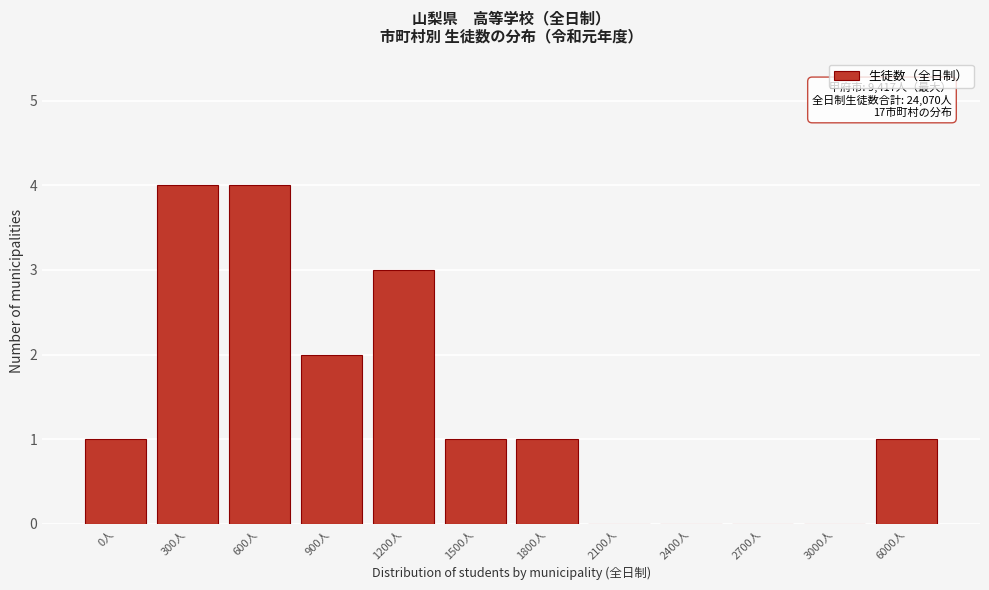

Reading left to right, transcribe all the data shown in this chart.

0人=1	300人=4	600人=4	900人=2	1200人=3	1500人=1	1800人=1	2100人=0	2400人=0	2700人=0	3000人=0	6000人=1